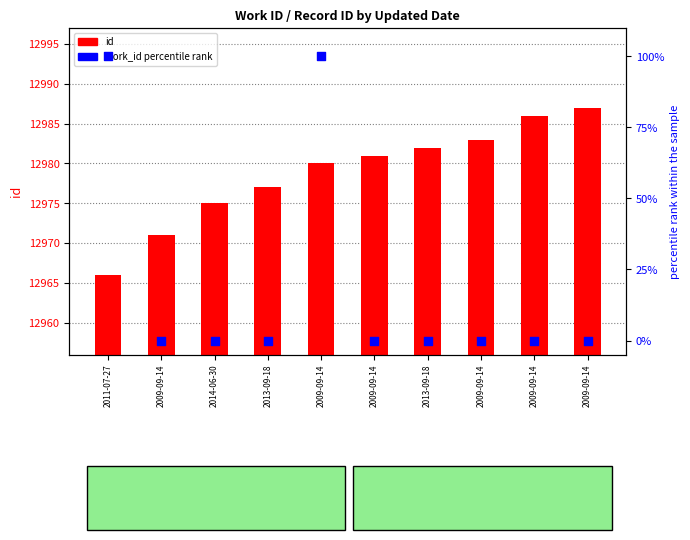

At which category is the sum across all series the highest?

2009-09-14